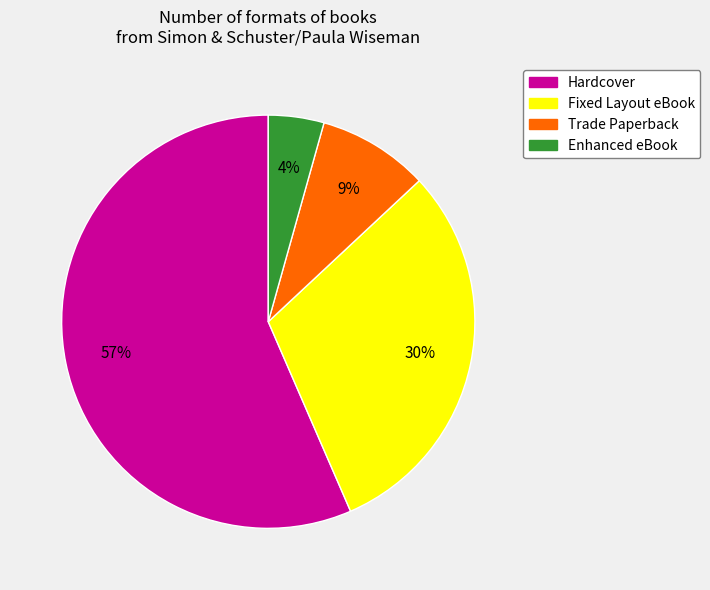

Which has a higher value, Fixed Layout eBook or Enhanced eBook?

Fixed Layout eBook